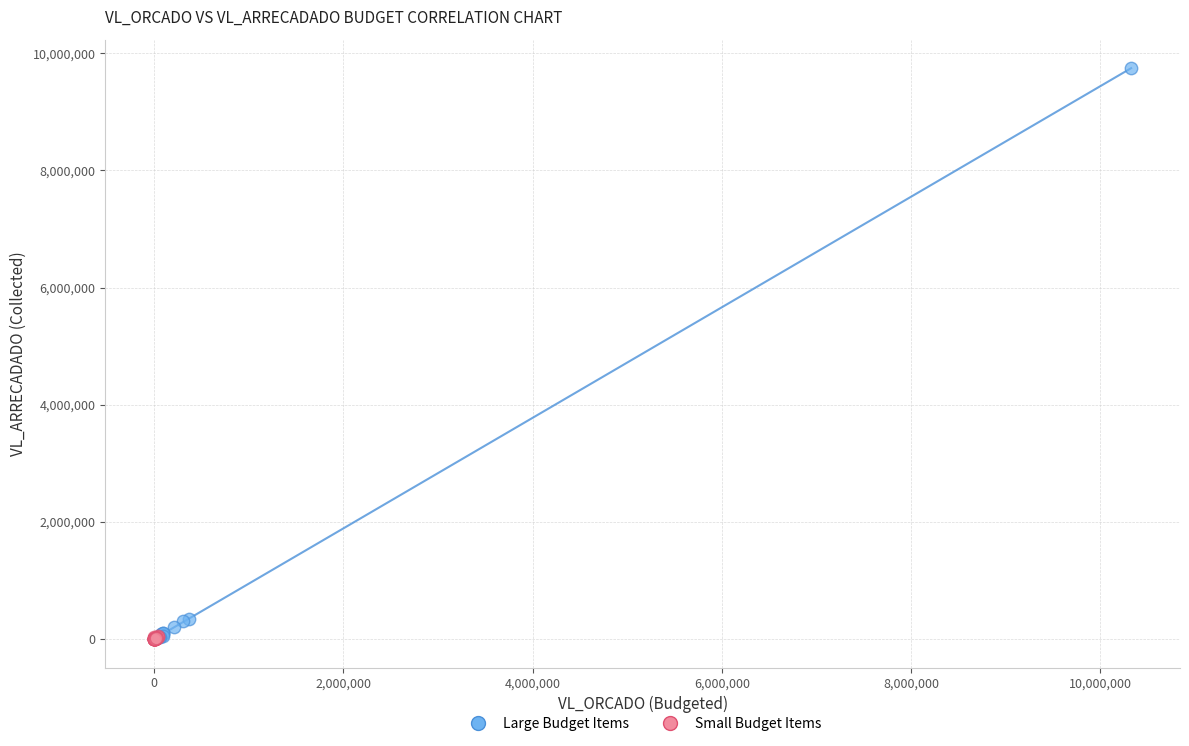

What are all the series names shown in the legend?

Large Budget Items, Small Budget Items